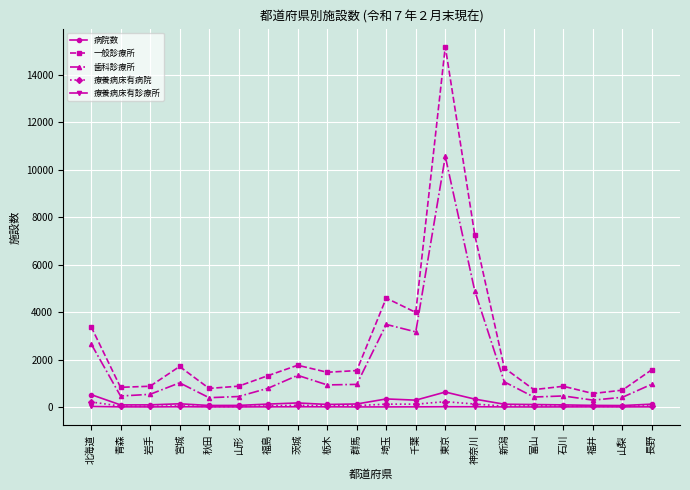

Which series has the widest spread of values?

一般診療所